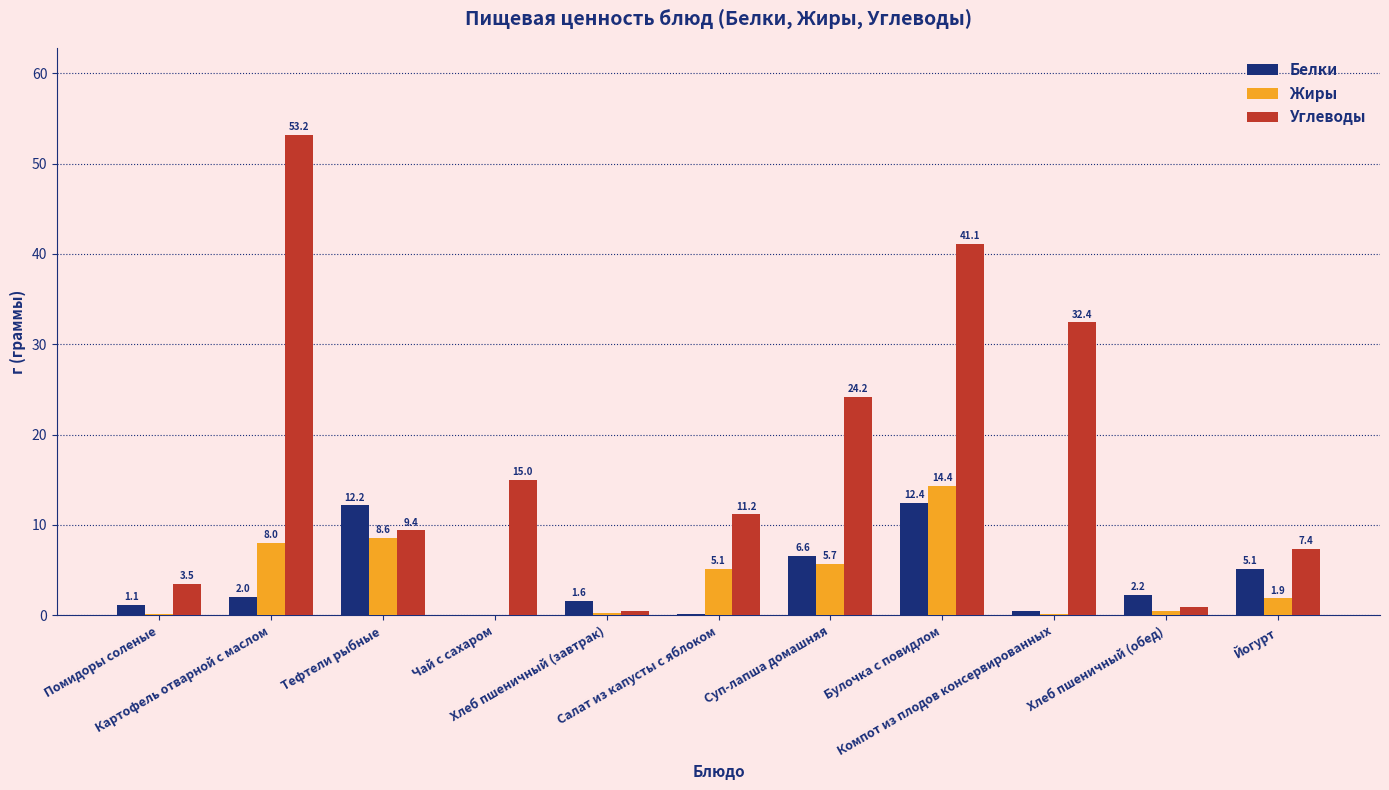

What is the maximum value for Белки?

12.4